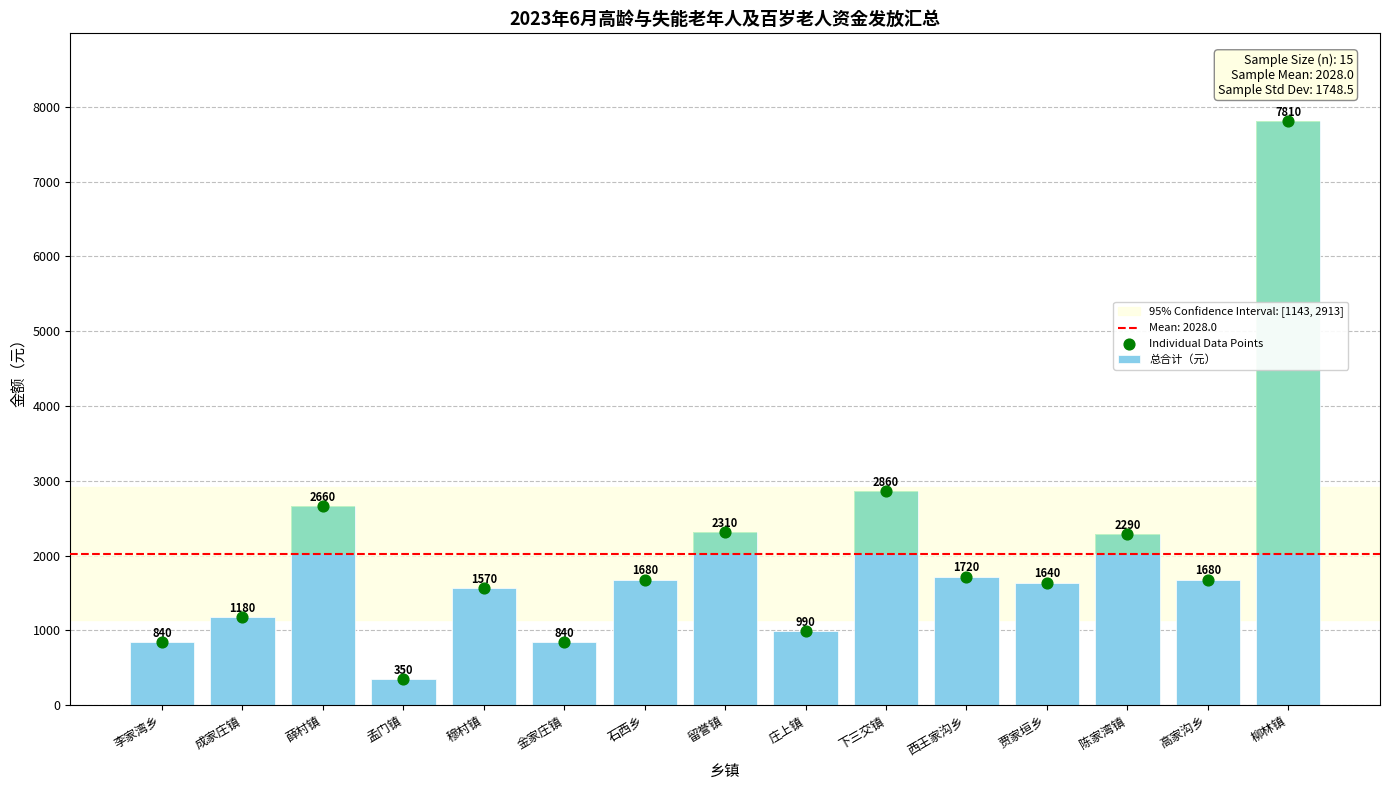

What is the ratio of the value at 柳林镇 to the value at 贾家垣乡?

4.8